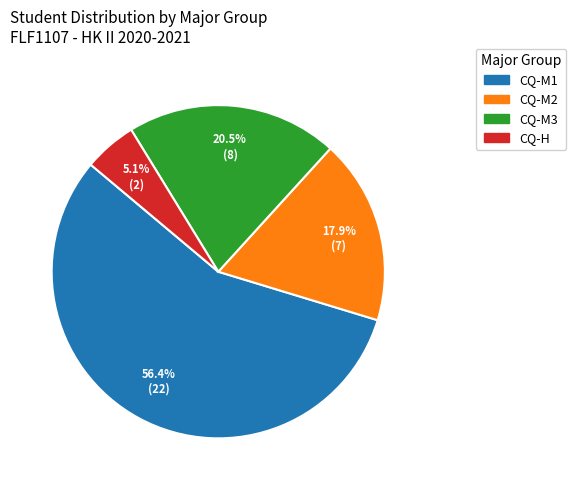

Between CQ-M1 and CQ-M2, which is larger?

CQ-M1